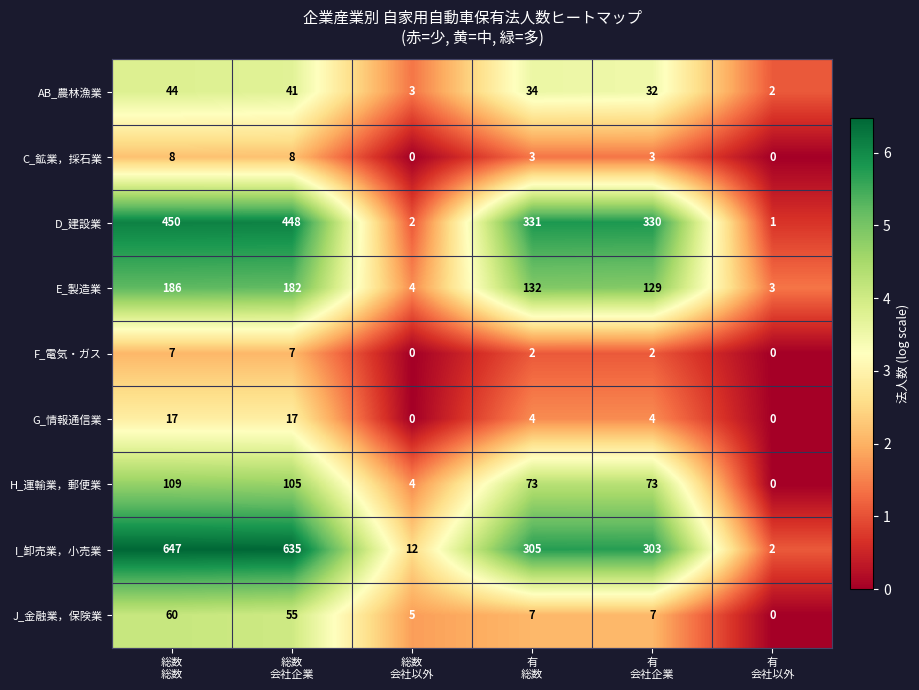

What is the sum of all J_金融業，保険業 values?

134